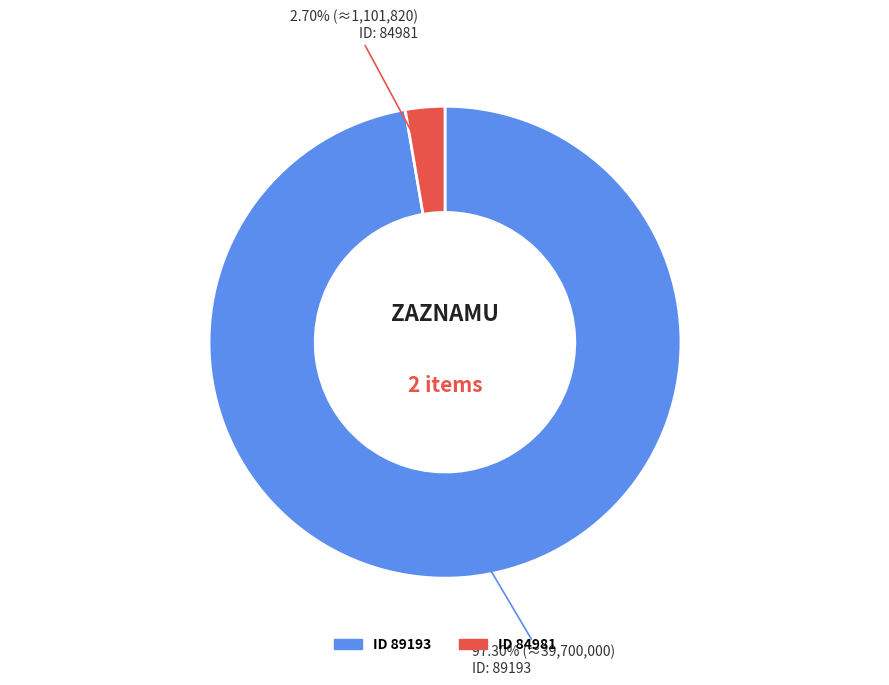

Is there a majority slice in this chart?

Yes